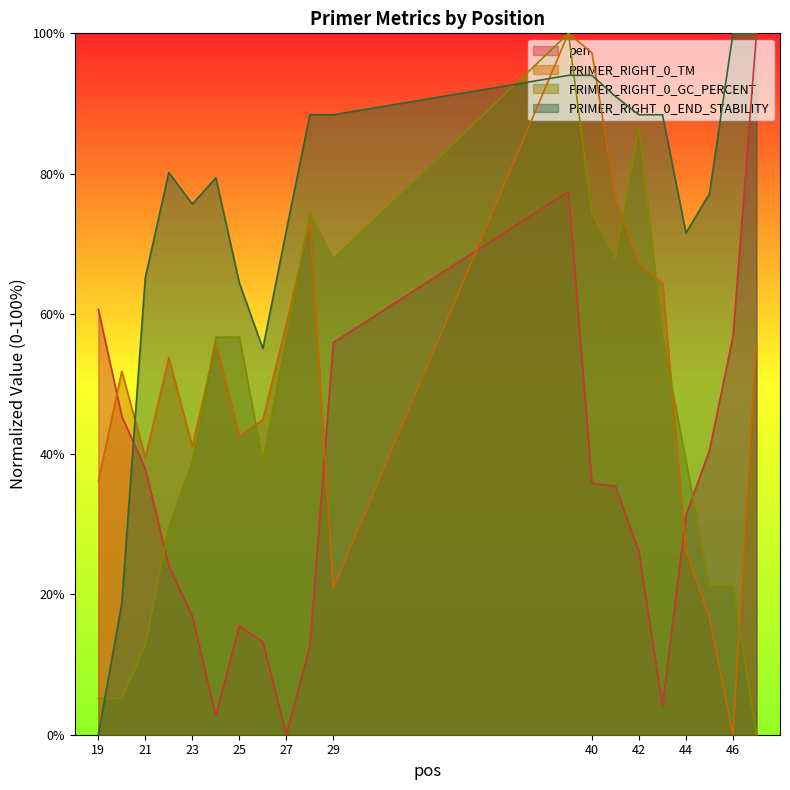

The value of PRIMER_RIGHT_0_GC_PERCENT at 40 is 74.4. True or false?

True